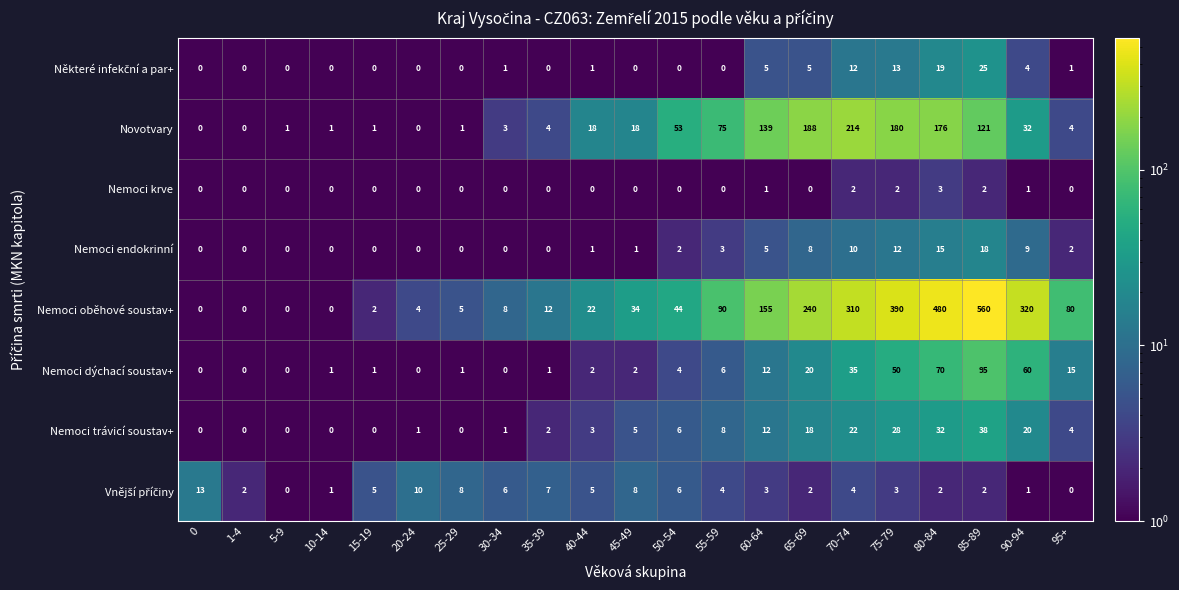

Which series has the largest range (max minus min)?

Nemoci oběhové soustav+